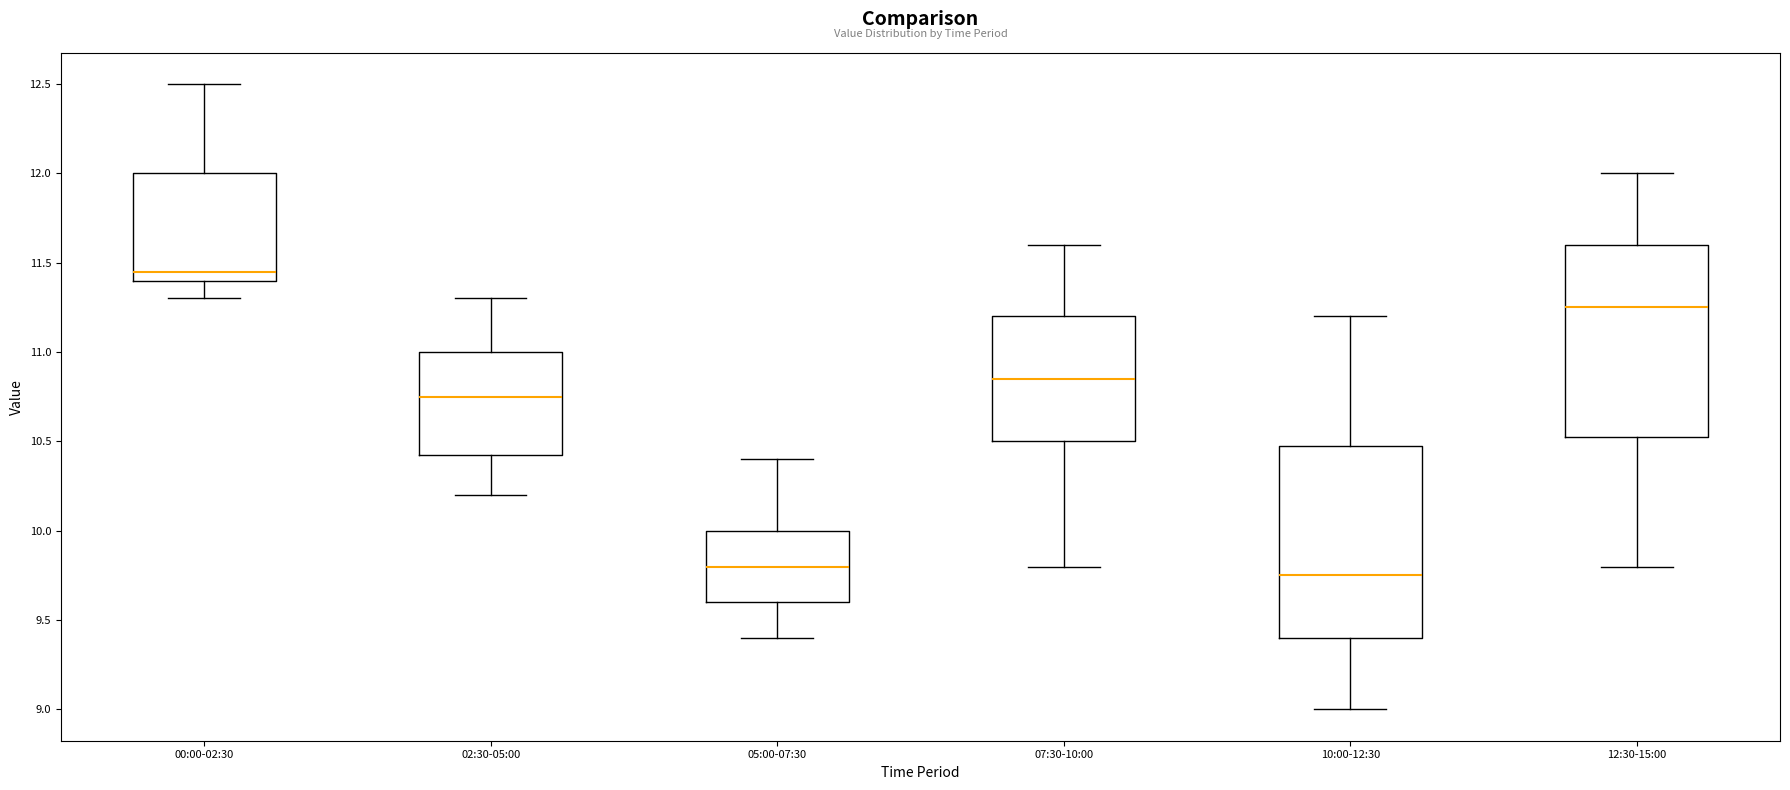

Reading left to right, transcribe this box plot: for each box, give where its median line is, the range the box spans, and where its two whiskers end, as read against the y-axis. The values are not printed on the chart, so give them approximately, as read against the axis.

00:00-02:30: median 11.45, box 11.40 to 12.00, whiskers 11.30 to 12.50
02:30-05:00: median 10.75, box 10.45 to 11.00, whiskers 10.20 to 11.30
05:00-07:30: median 9.80, box 9.60 to 10.00, whiskers 9.40 to 10.40
07:30-10:00: median 10.85, box 10.50 to 11.20, whiskers 9.80 to 11.60
10:00-12:30: median 9.75, box 9.40 to 10.50, whiskers 9.00 to 11.20
12:30-15:00: median 11.25, box 10.55 to 11.60, whiskers 9.80 to 12.00